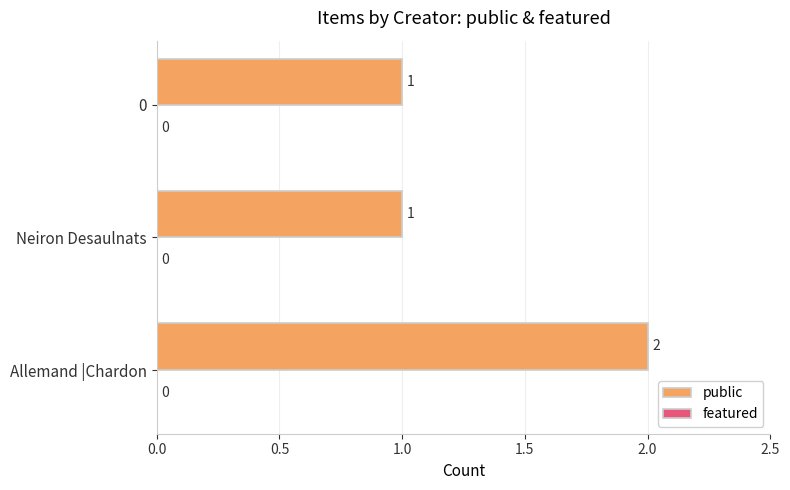

Which has a higher value, Allemand |Chardon or 0?

Allemand |Chardon